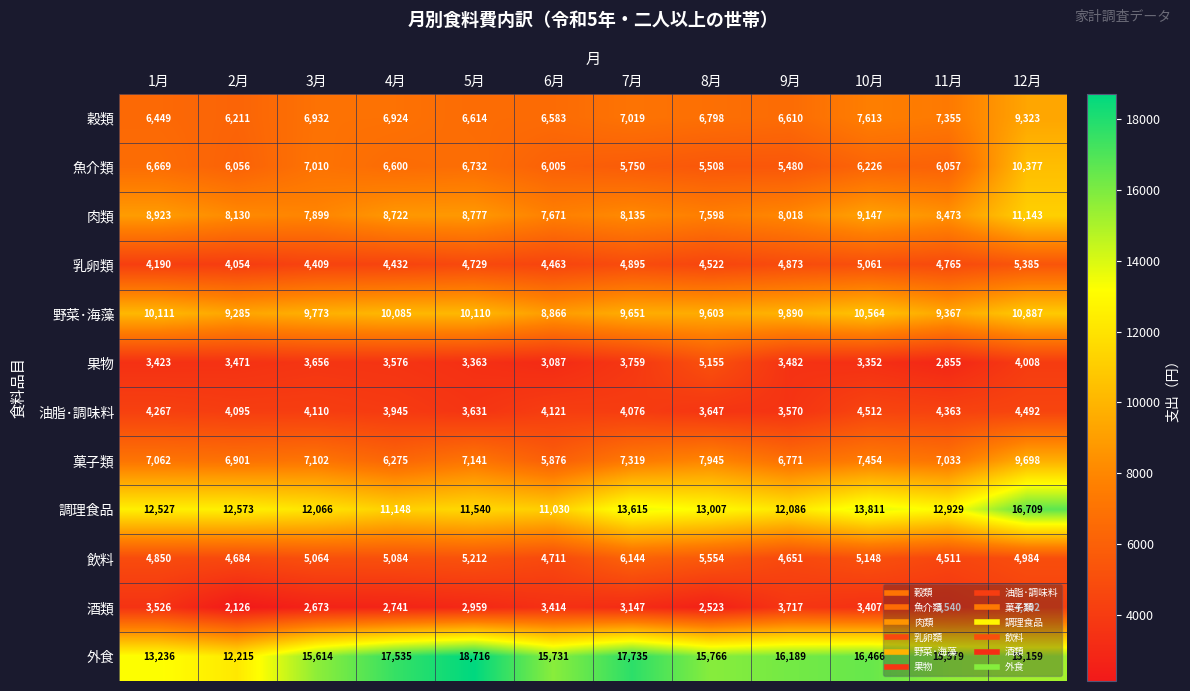

How many series are shown in this chart?

12